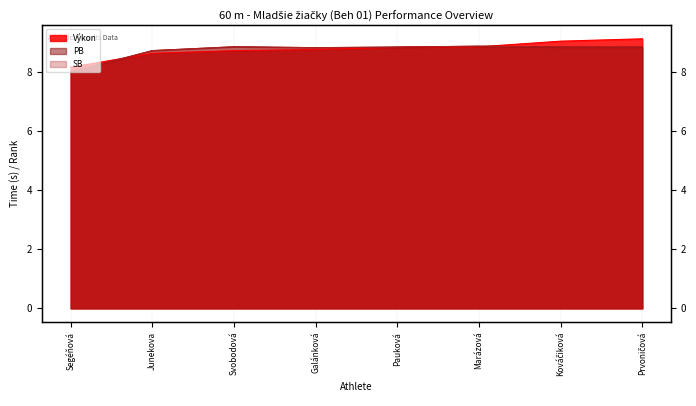

At which label does PB reach its minimum?

Segéňová